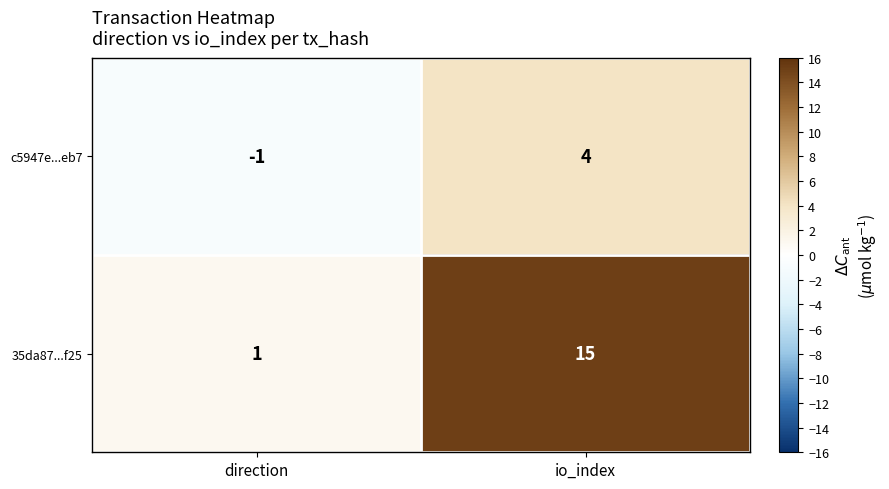

What is the difference between the 35da87...f25 values at direction and io_index?

14